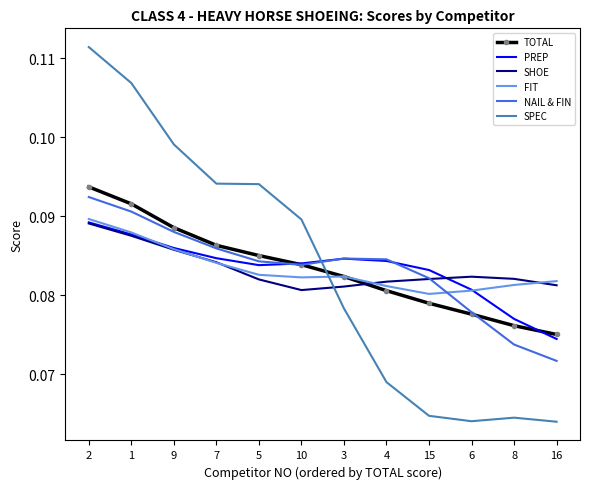

What position from the right is 8?

2